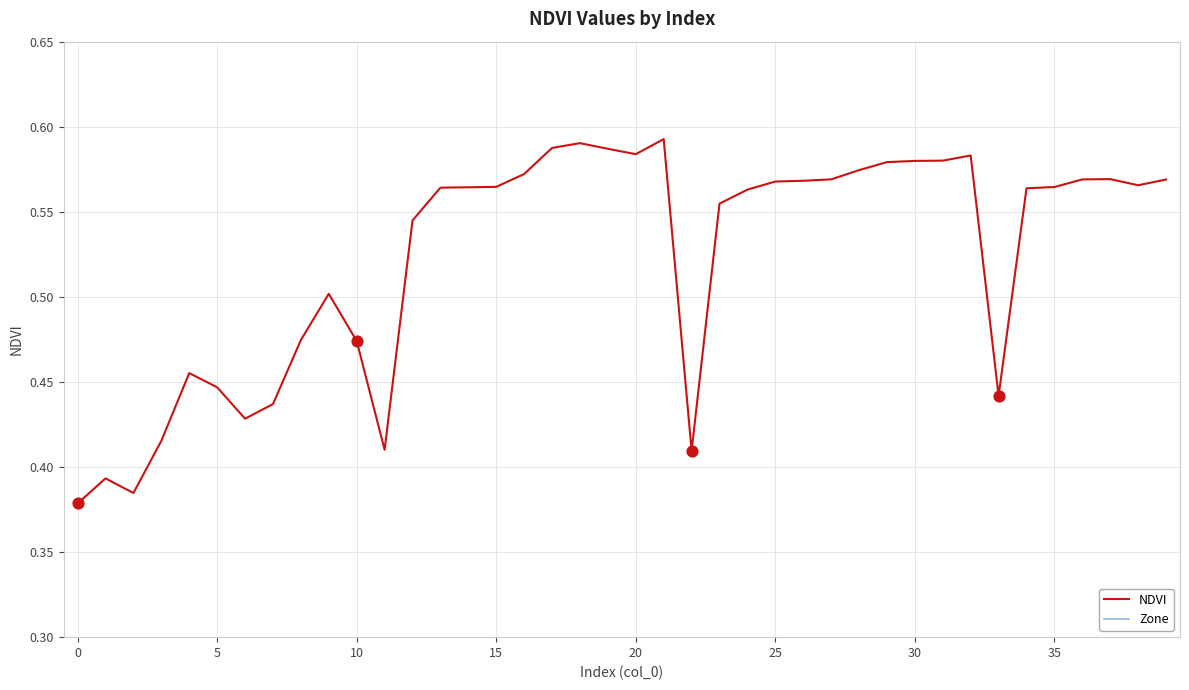

At how many categories does at least one series exceed 0?

40